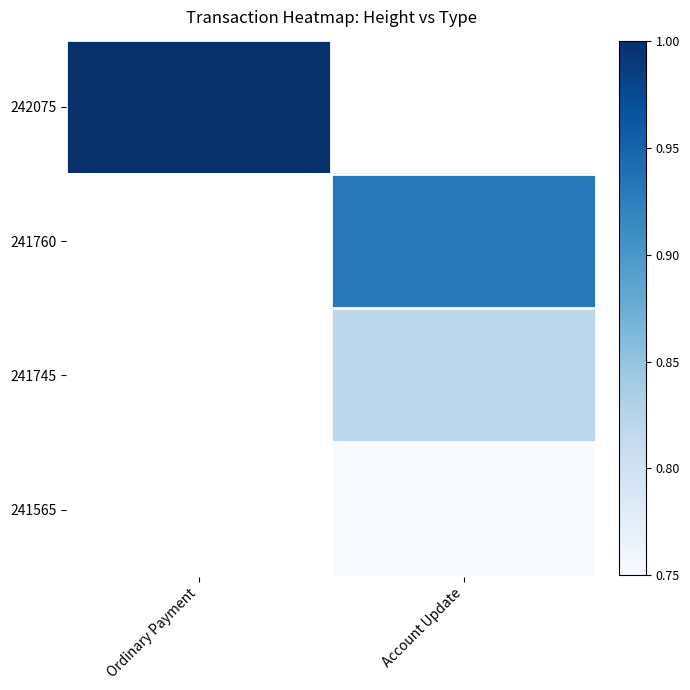

The 241745 series shows 0.8 at Account Update. True or false?

True